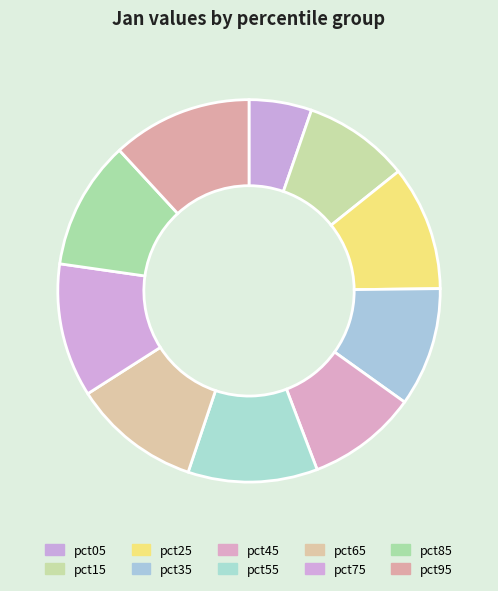

Which has a higher value, pct65 or pct85?

pct85